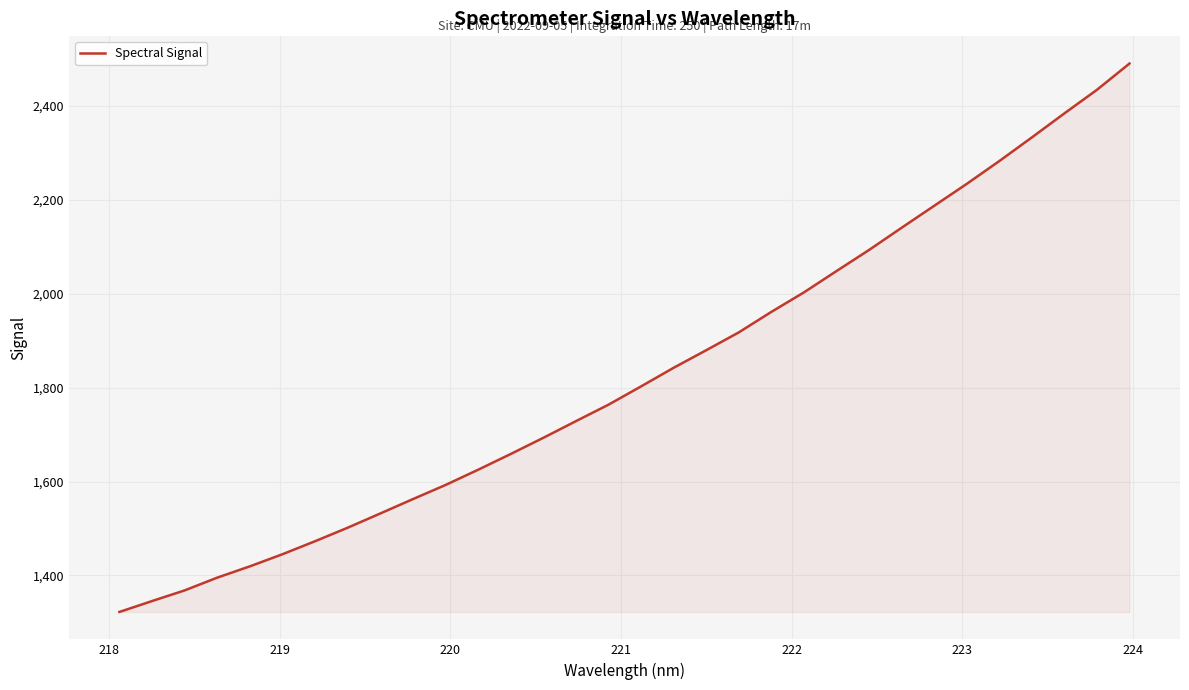

What is the greatest value displayed?

2490.7